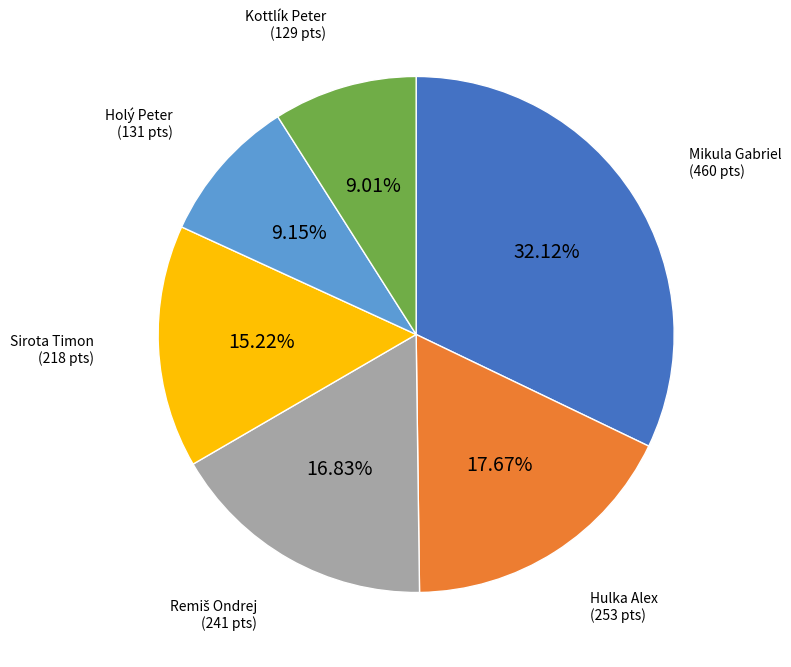

How many segments does this pie chart have?

6